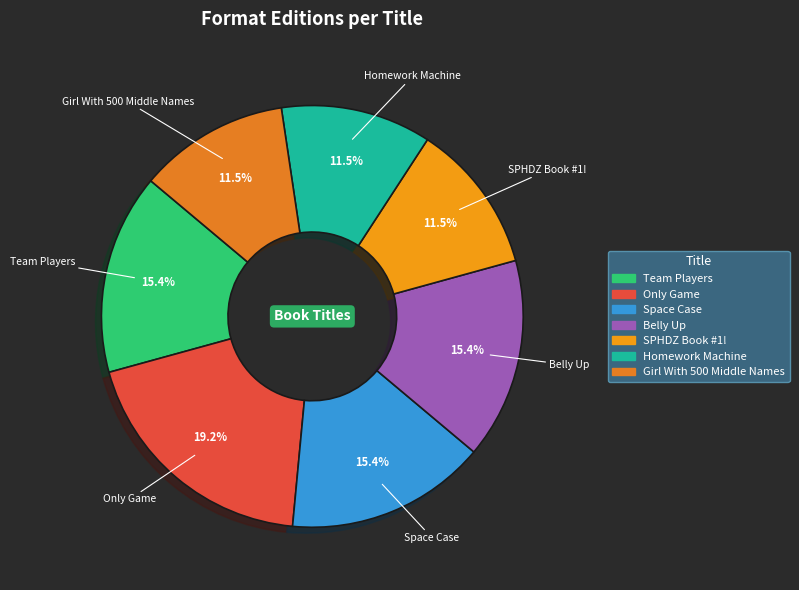

Combined, what portion of the pie is Team Players and SPHDZ Book #1!?

26.9%